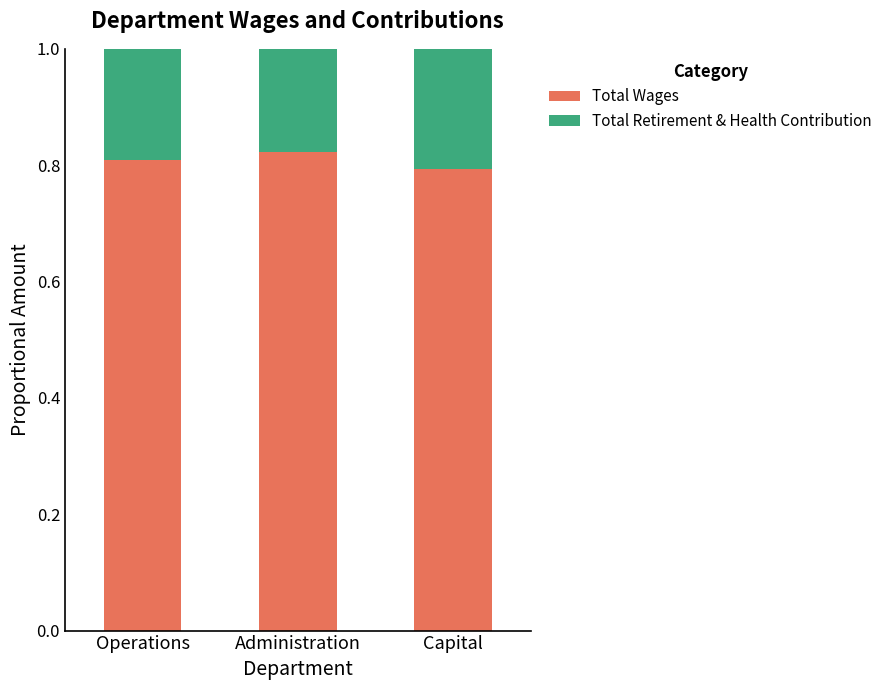

What is the total value across all series at Capital?

1.0